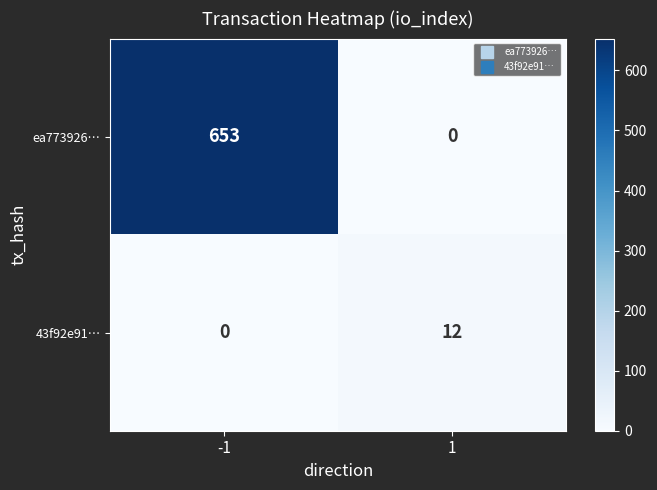

What is the greatest value displayed?

653